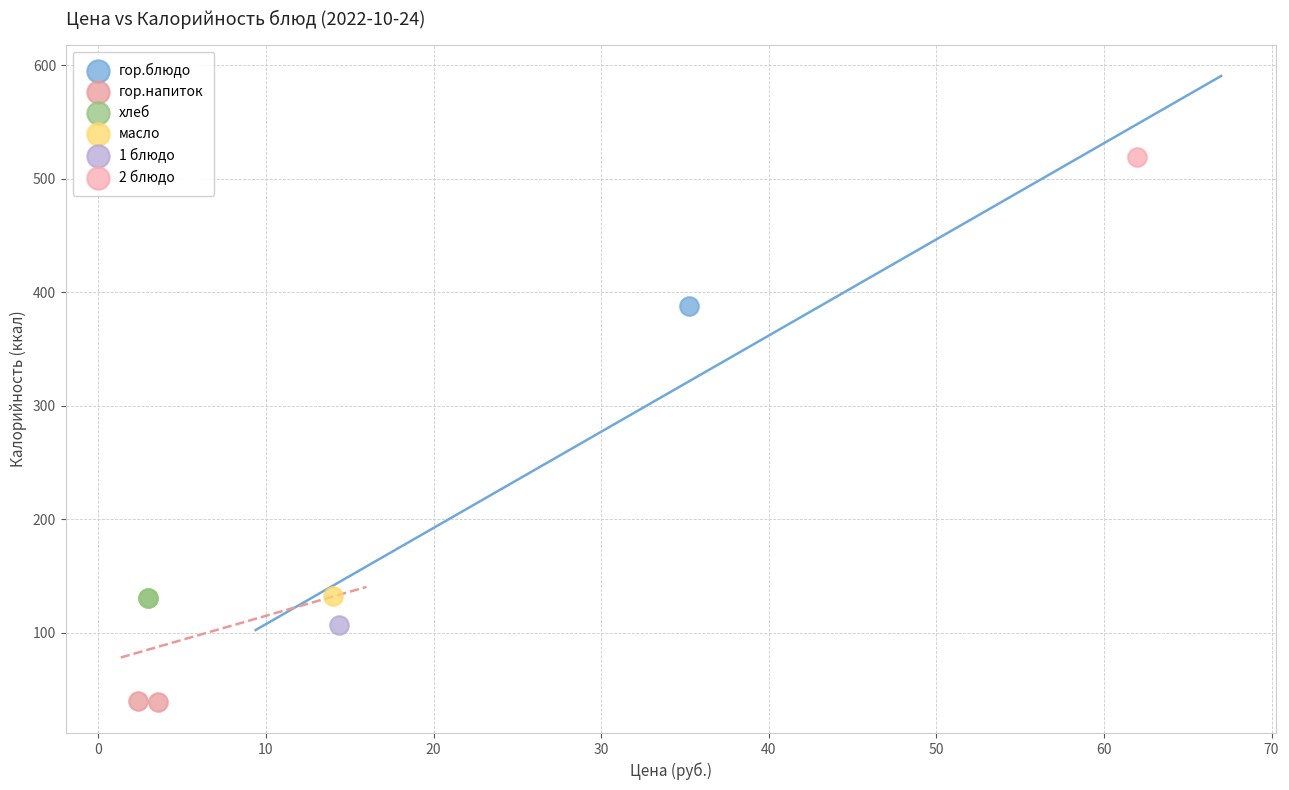

What are all the series names shown in the legend?

гор.блюдо, гор.напиток, хлеб, масло, 1 блюдо, 2 блюдо